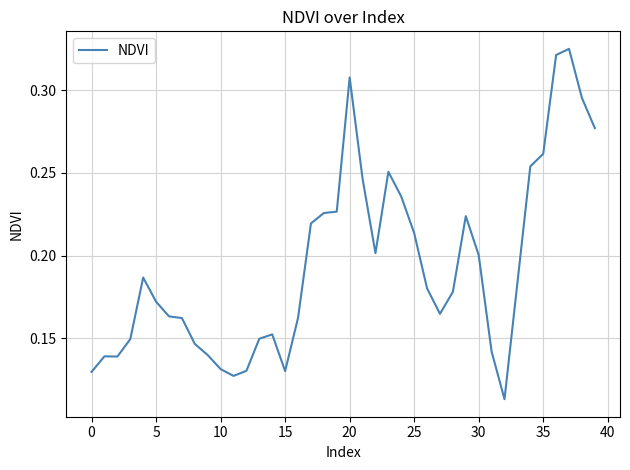

What is the sum of all values?

7.8